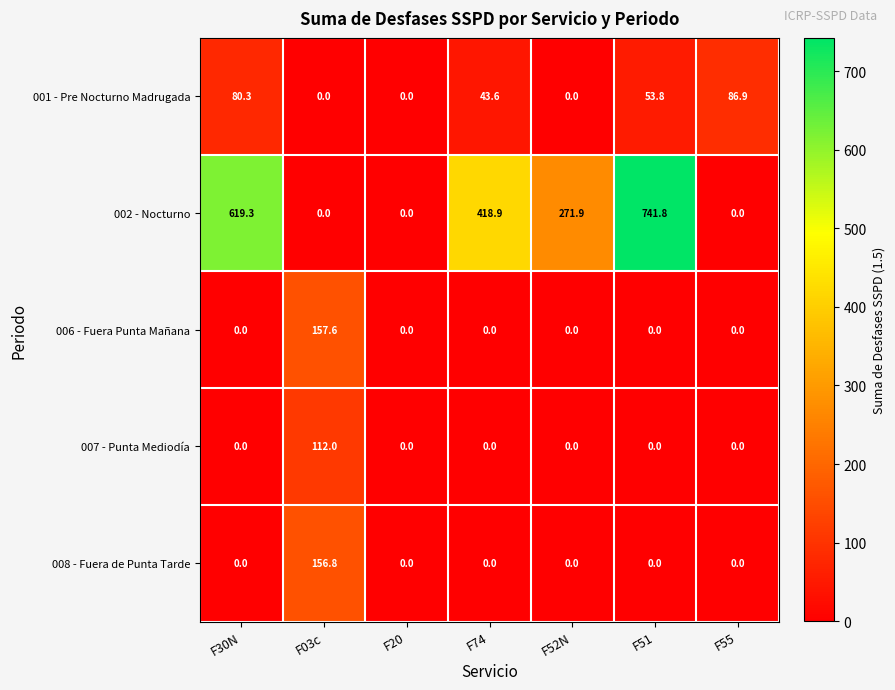

Which series has the largest range (max minus min)?

002 - Nocturno